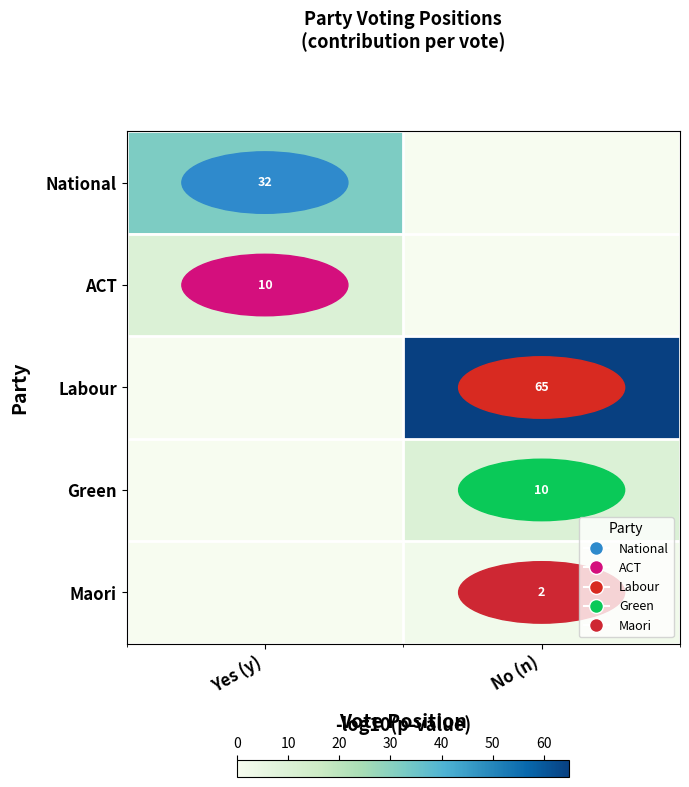

The value of Green at No (n) is 3. True or false?

False